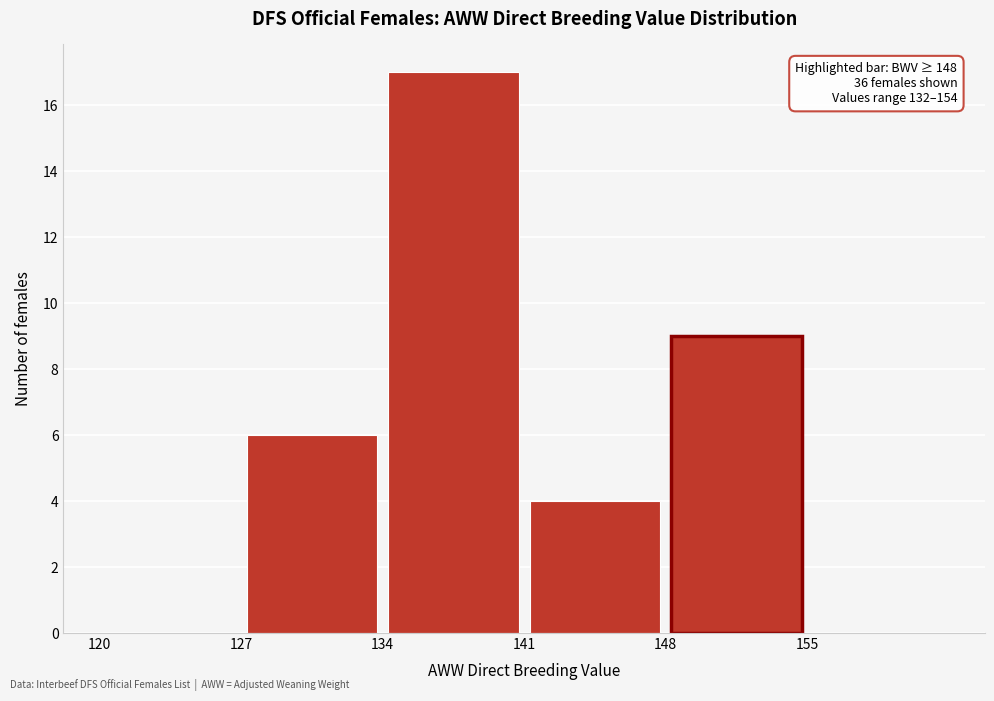

Over which range of the x-axis is the bar tallest?

134 to 141